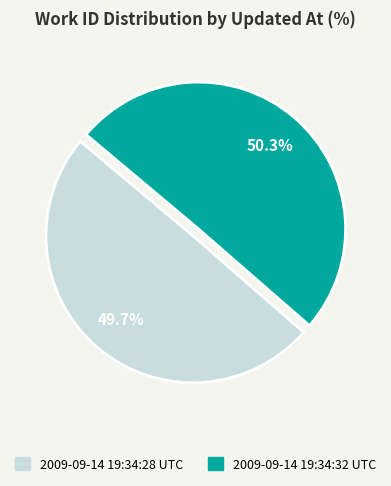

Does any single category account for the majority?

Yes